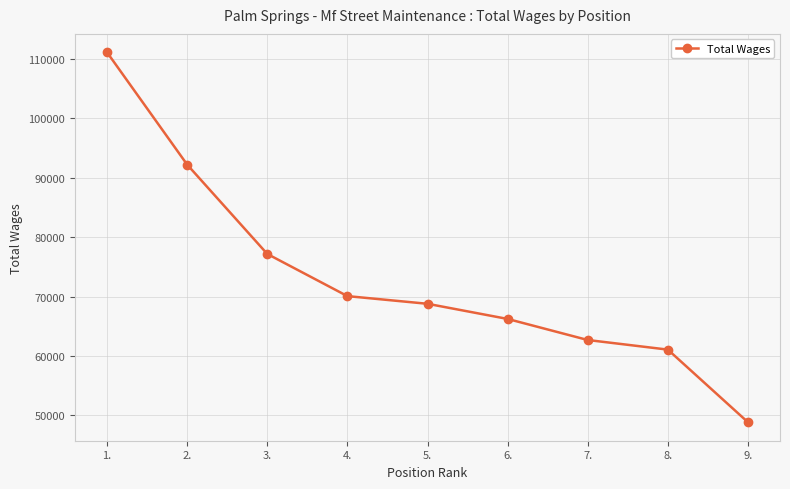

The value at 1. is 46191. True or false?

False